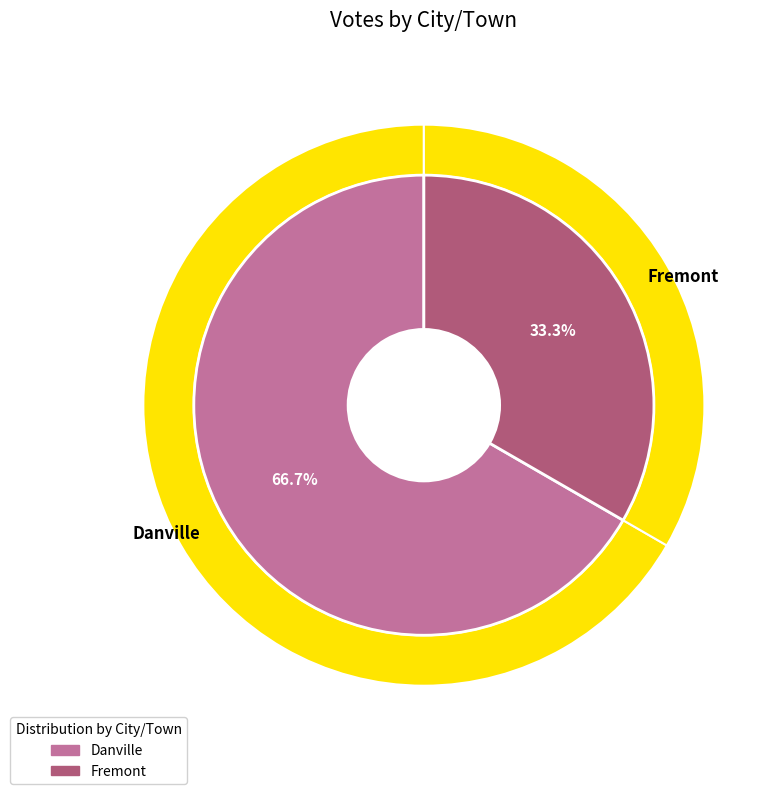

Which category has the smallest portion of the pie?

Fremont